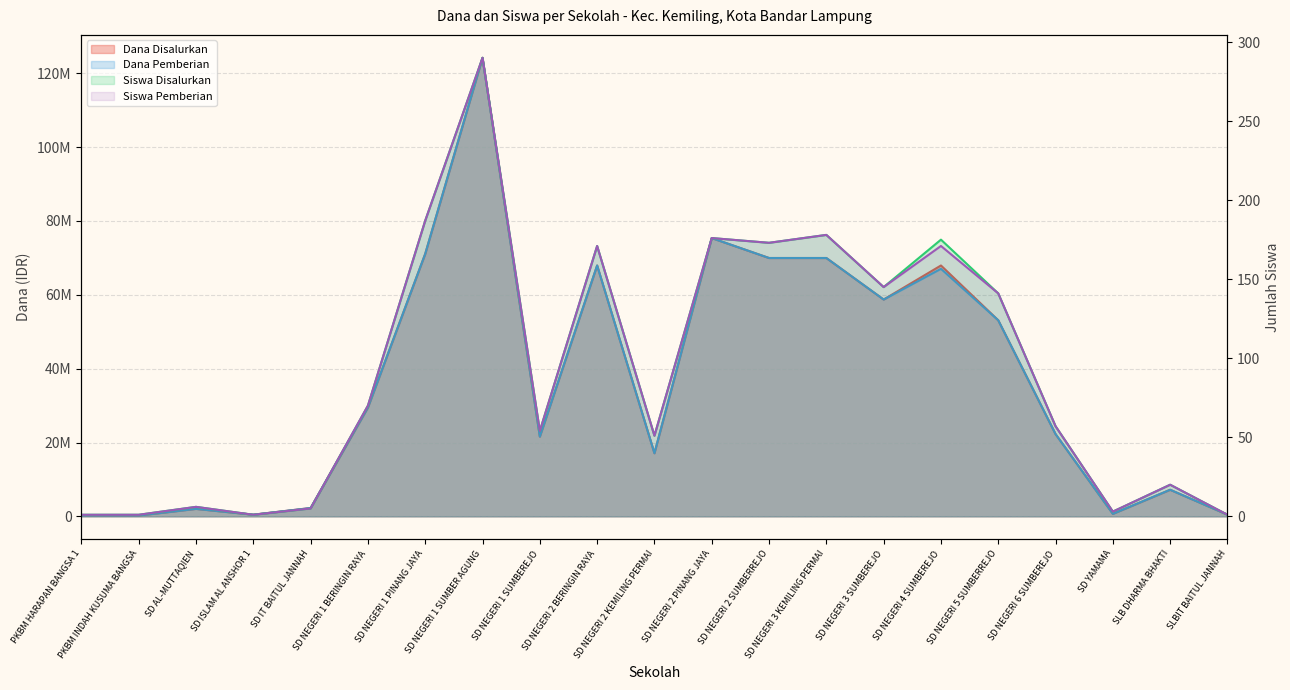

Which series has the largest total across all categories?

Dana Disalurkan